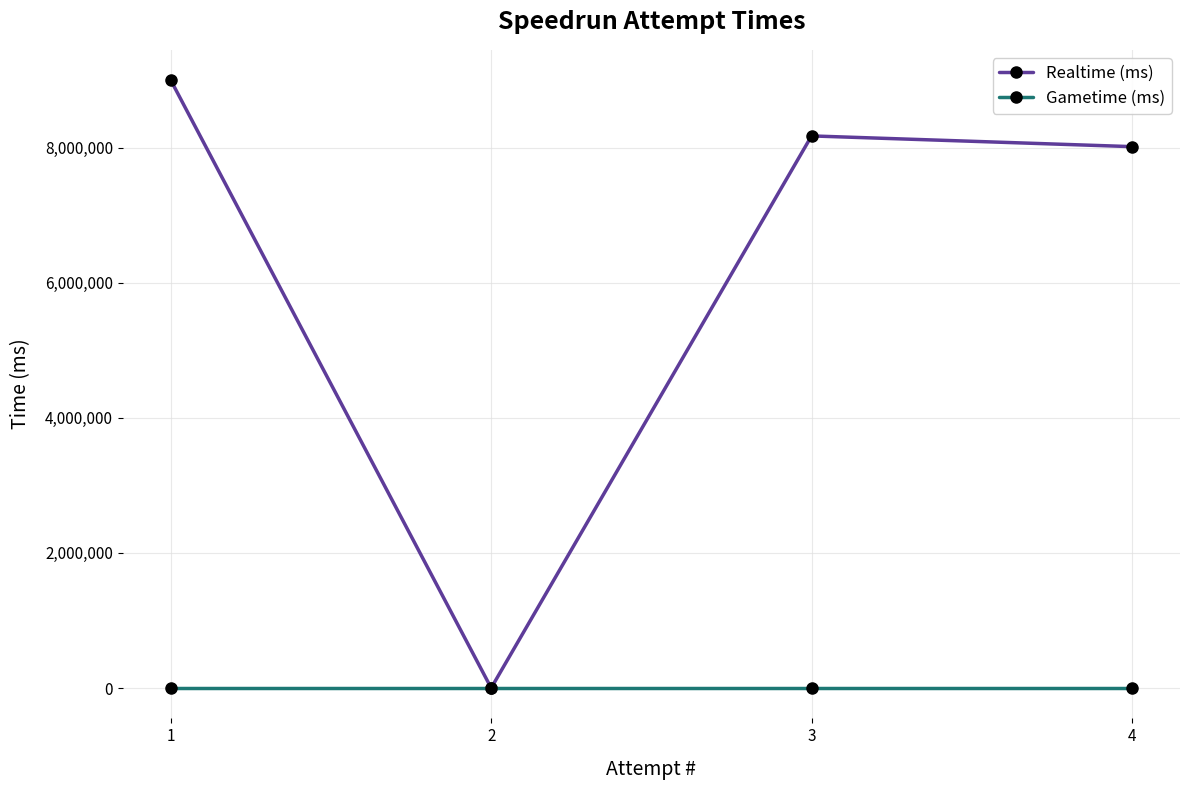

Which series has the largest total across all categories?

Realtime (ms)